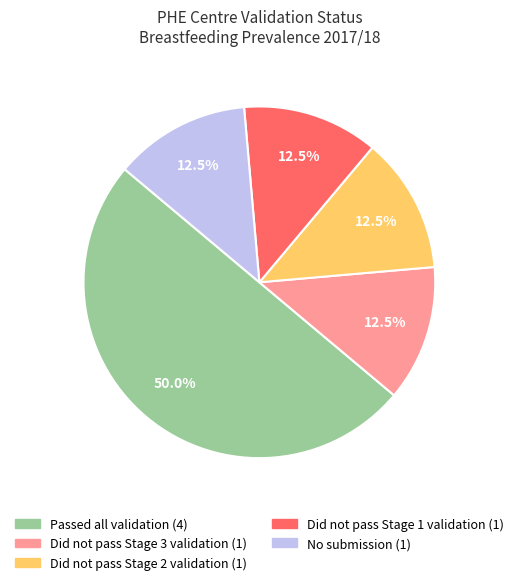

How many segments does this pie chart have?

5